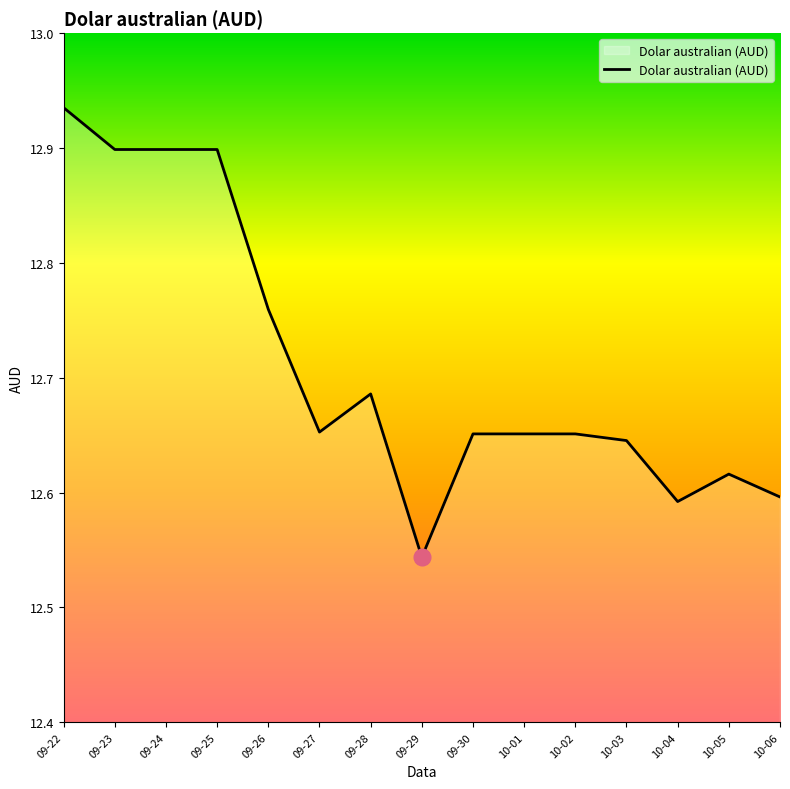

What position from the right is 10-05?

2